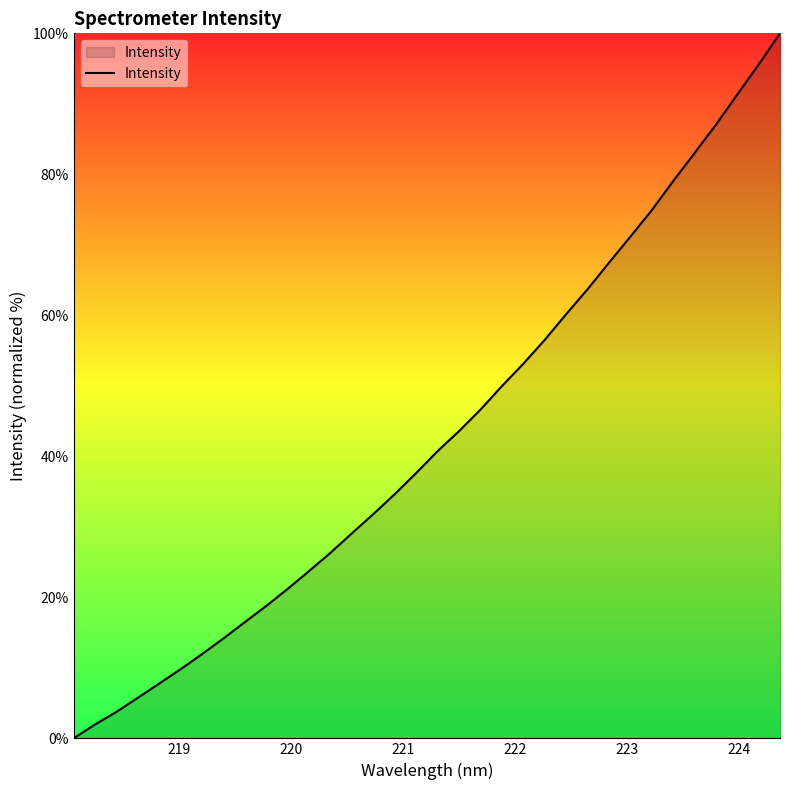

What is the difference between the maximum and minimum values?

100.0